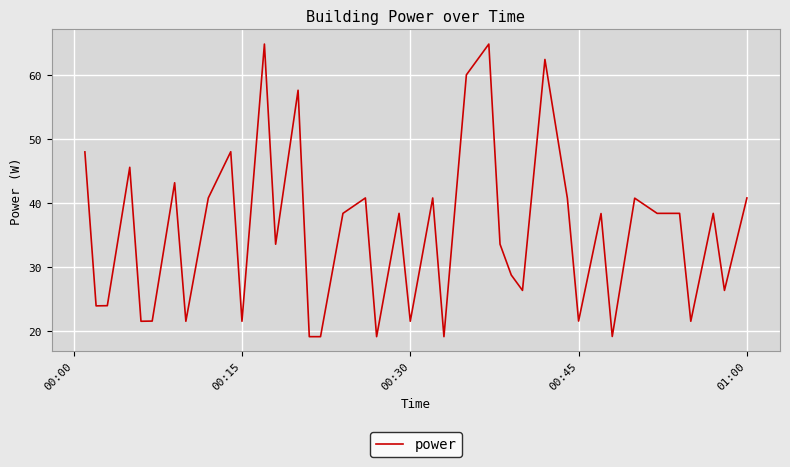

What is the greatest value displayed?

64.8